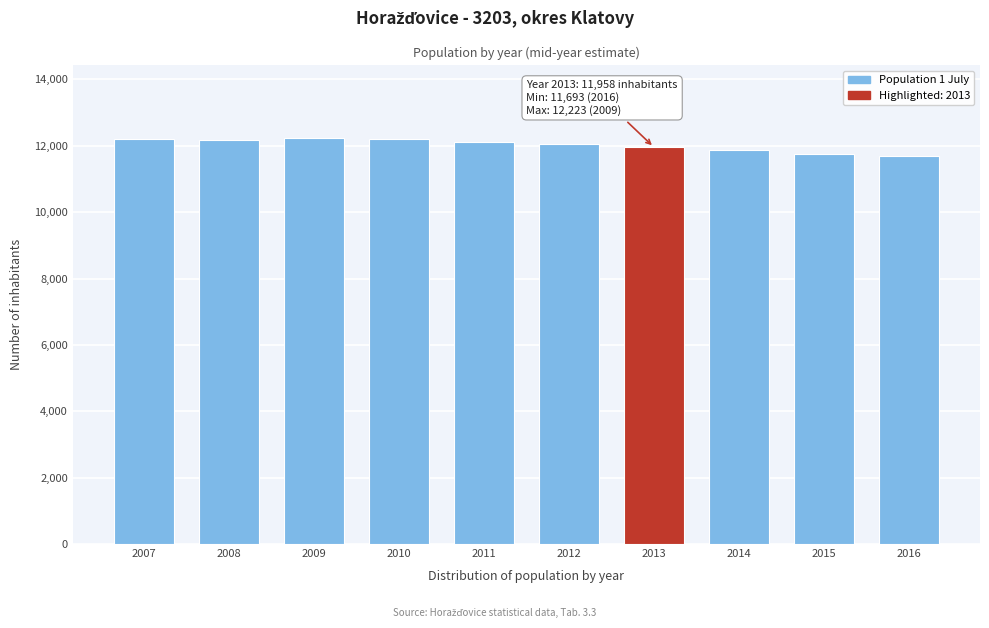

True or false: the data shows 7686 at 2009.

False